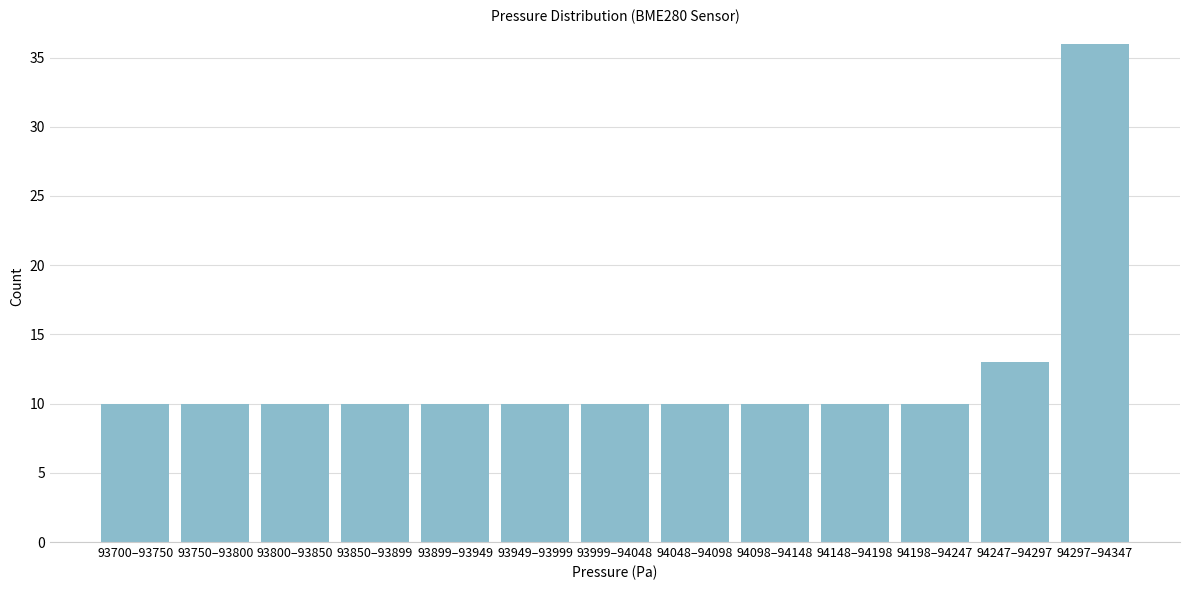

Reading left to right, what are all the values shown in this chart?

10	10	10	10	10	10	10	10	10	10	10	13	36